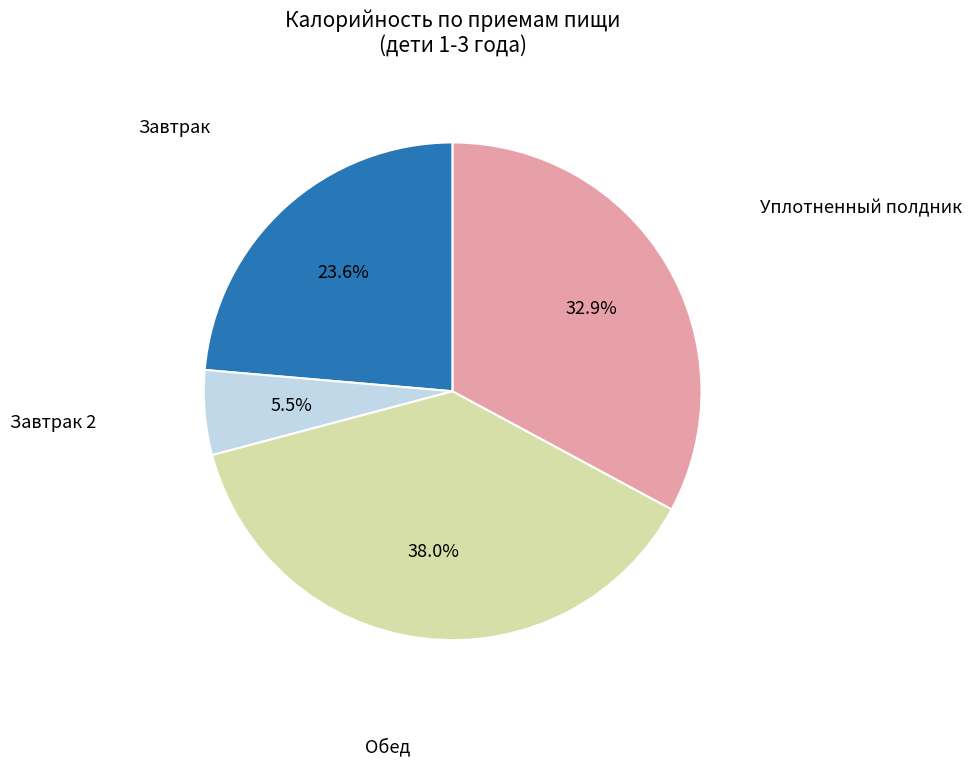

Does any single category account for the majority?

No